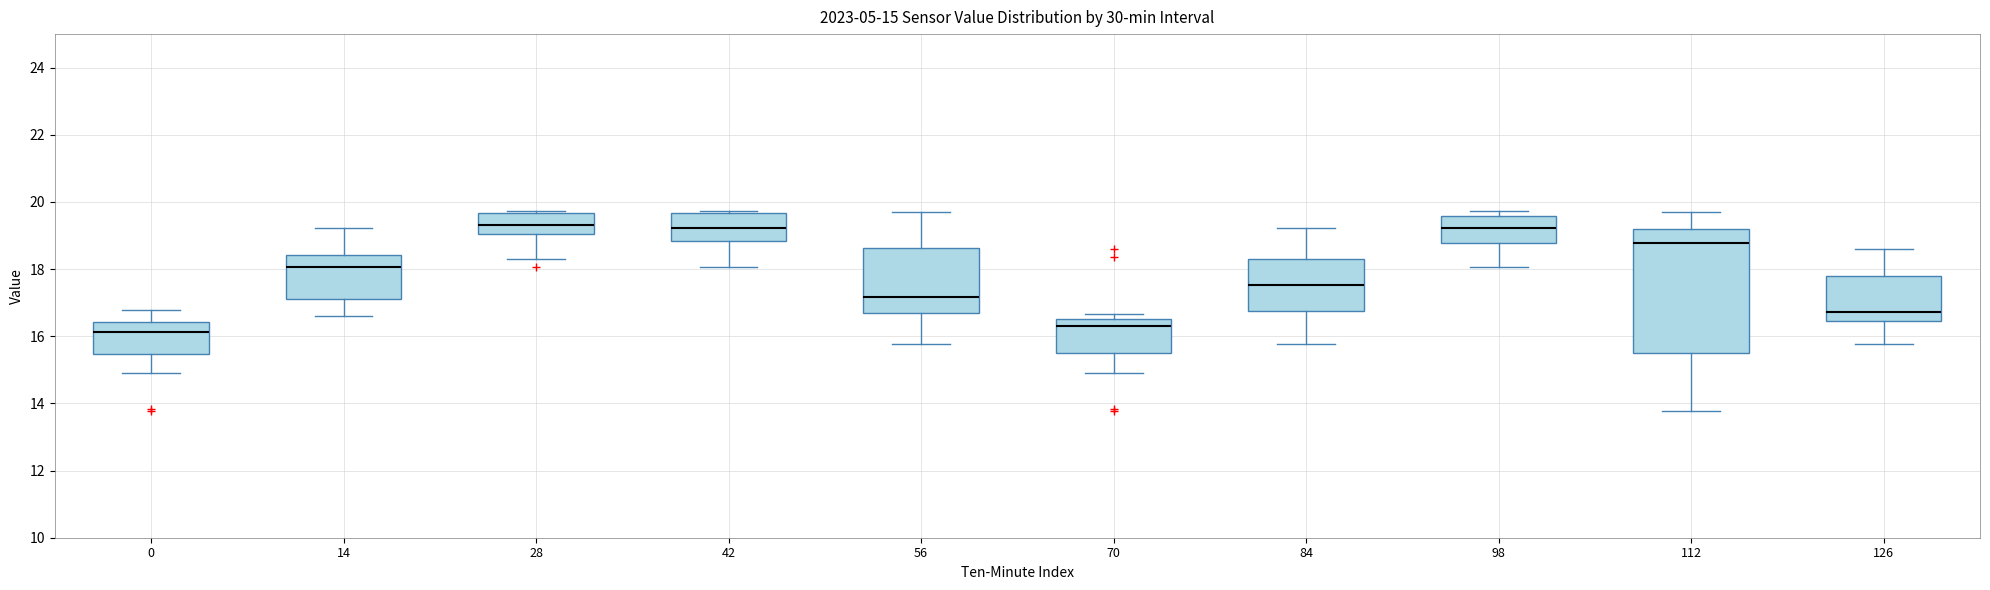

Which box is the tallest, from its lower edge to its upper edge?

112